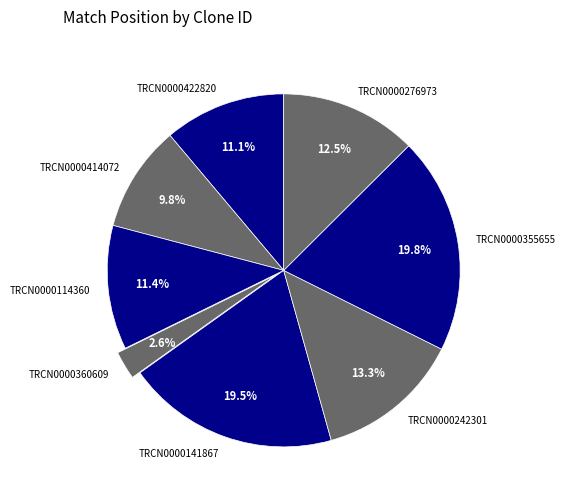

Is it true that TRCN0000114360 is 23% of the pie?

False